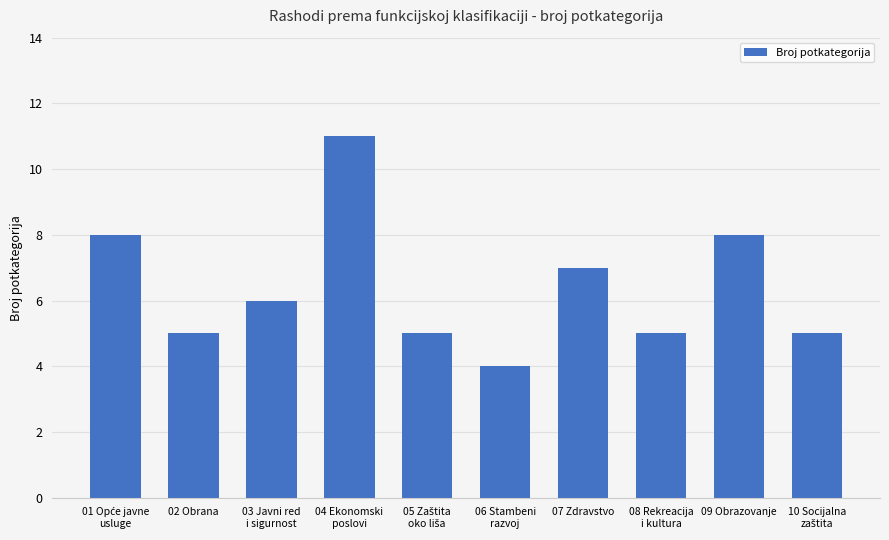

How many data points are less than 6?

5